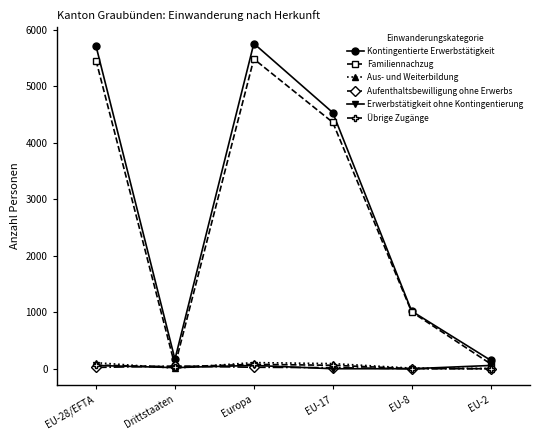

What is the difference between the second highest and minimum values in the Aus- und Weiterbildung series?

103